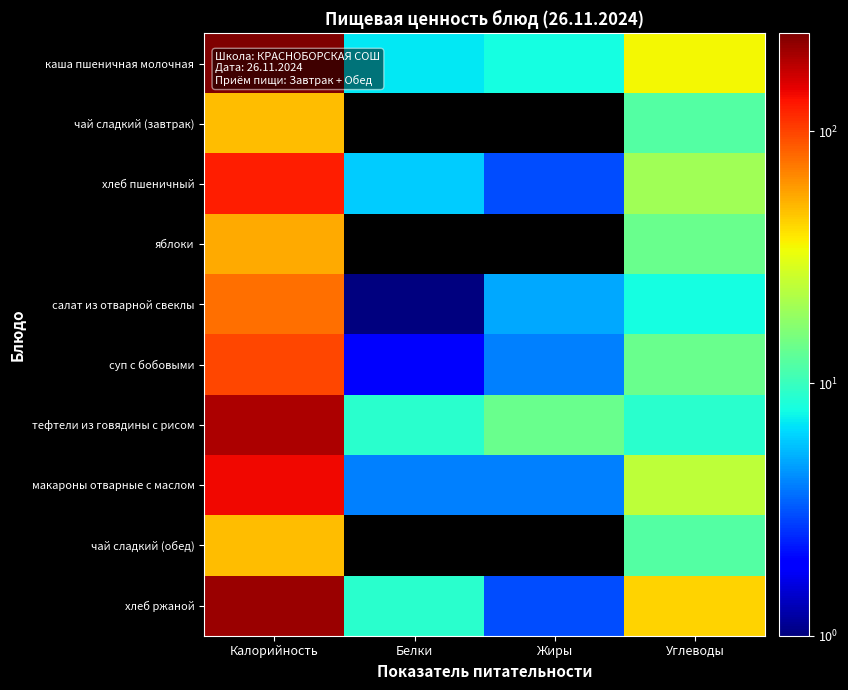

Between Калорийность and Углеводы, which is larger?

Калорийность